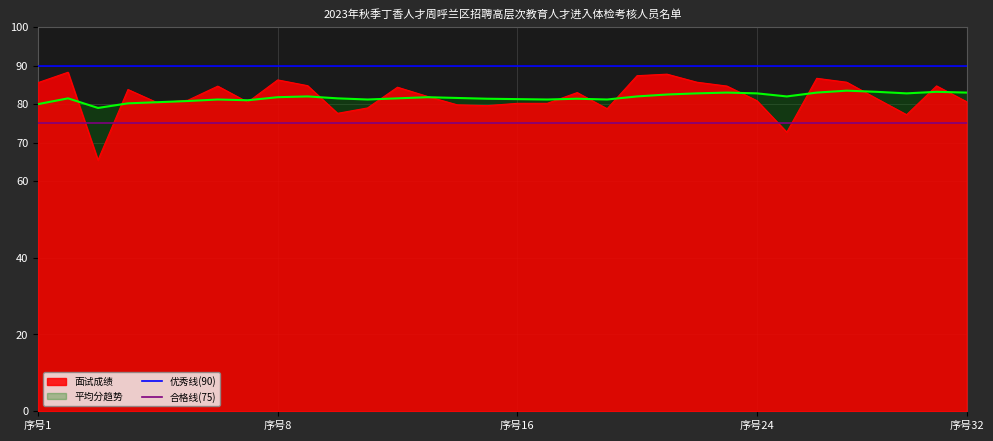

What is the highest value of the 平均分趋势 series?

83.5